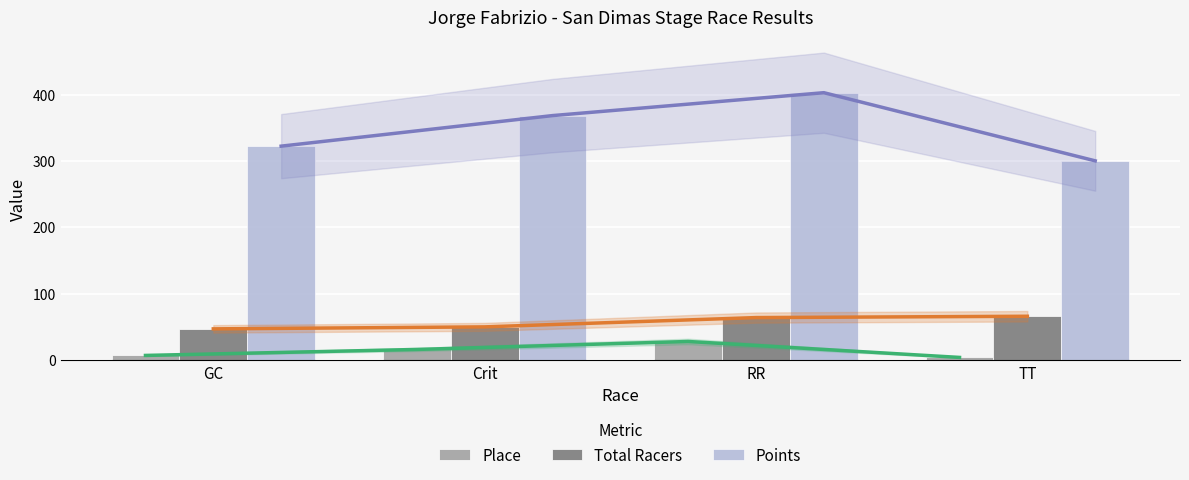

What is the spread (max minus min) of values at TT?

296.1